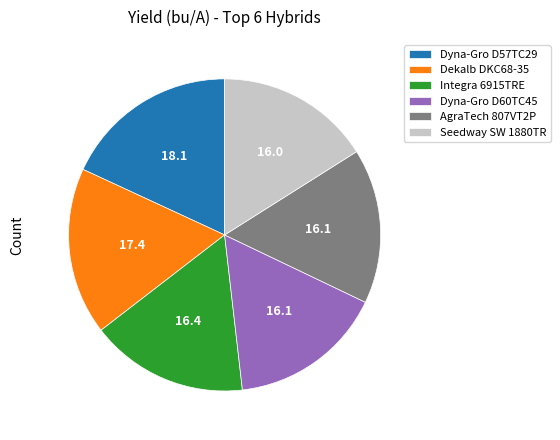

Is there a majority slice in this chart?

No